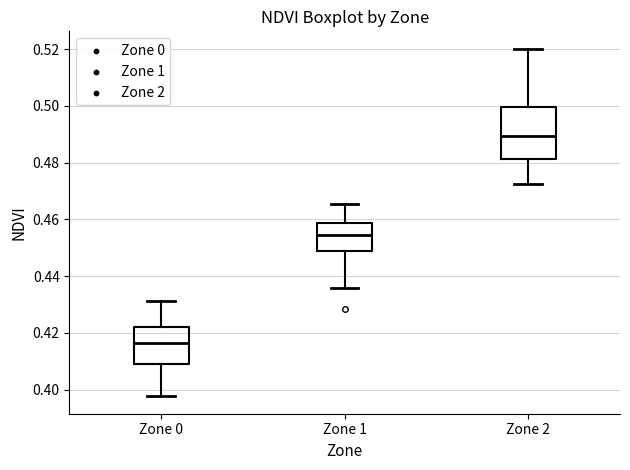

Which box's median line is the lowest?

Zone 0